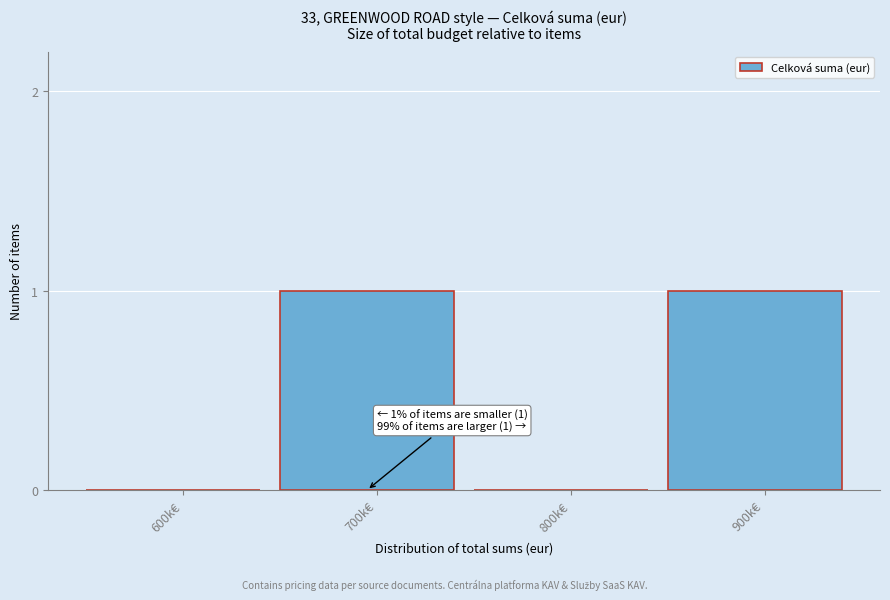

Reading right to left, list all the values displayed in this chart.

900k€=1	800k€=0	700k€=1	600k€=0